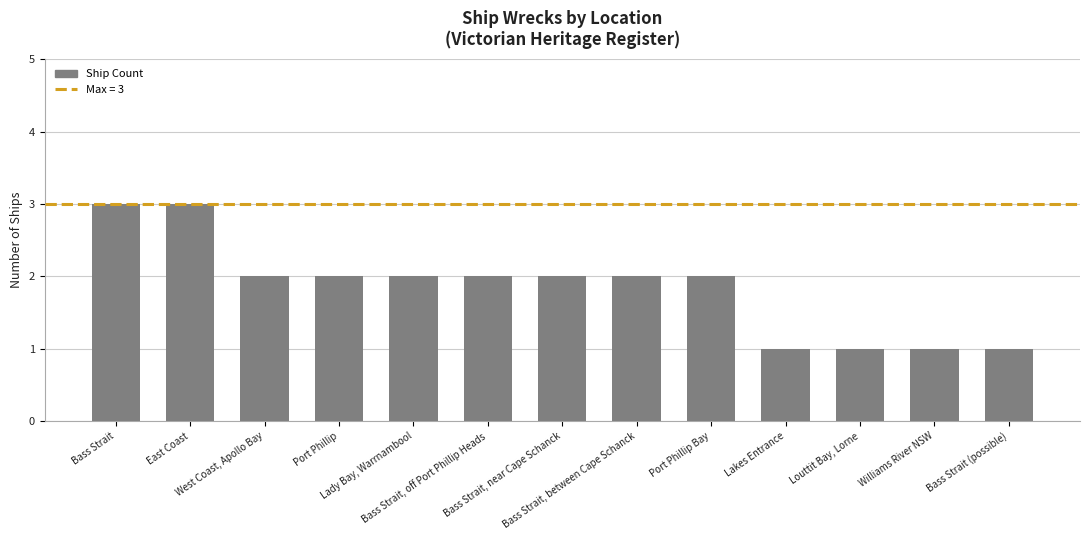

What is the value of the 13th bar from the left?

1